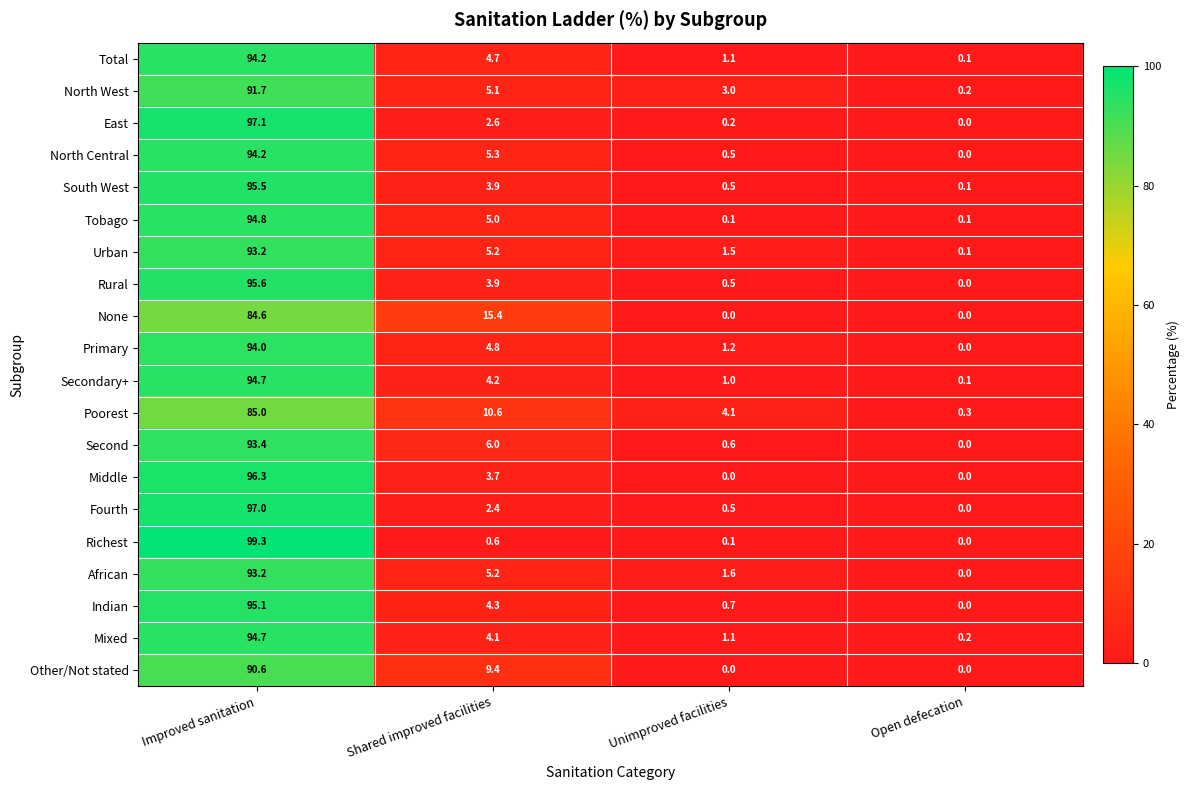

Where is Secondary+ nearest to the value 47?

Shared improved facilities